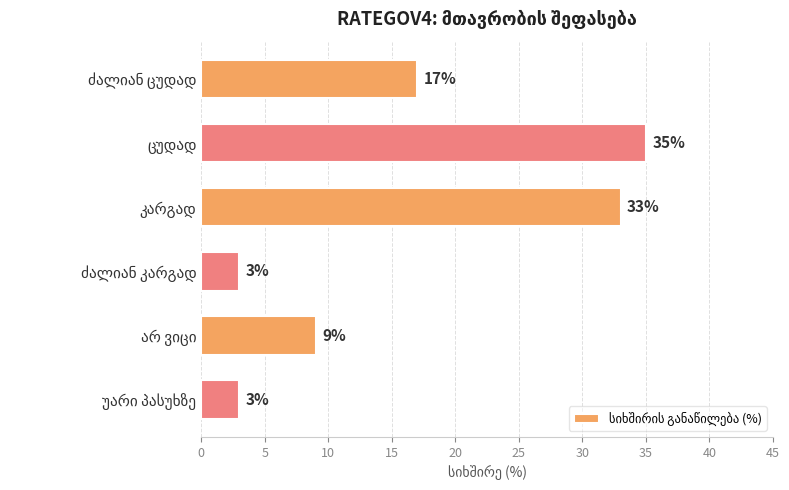

What is the smallest value displayed?

3